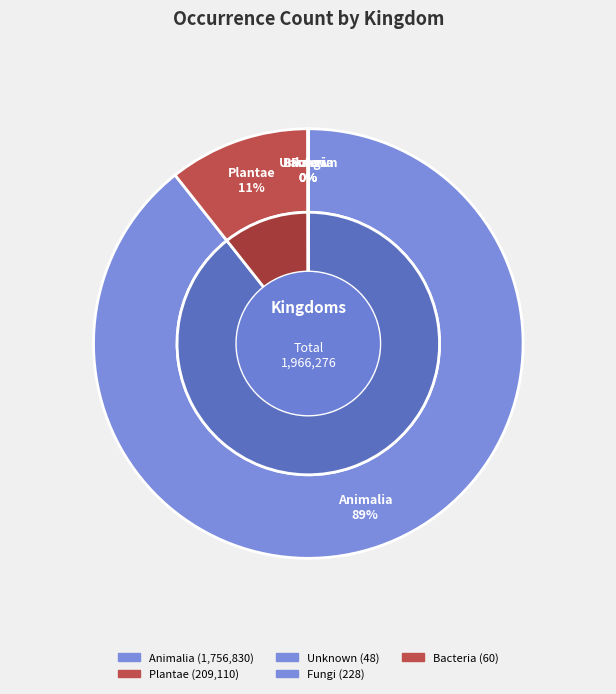

True or false: 25 accounts for 0% of the total.

True